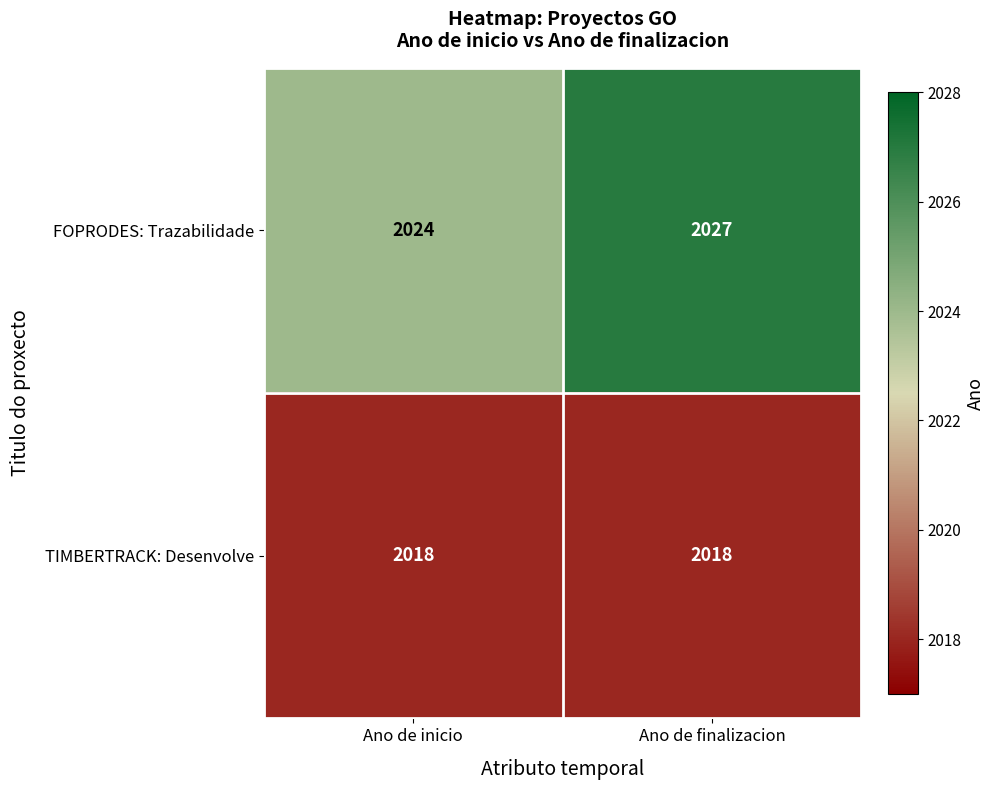

What is the difference between the highest and lowest values at Ano de finalizacion?

9